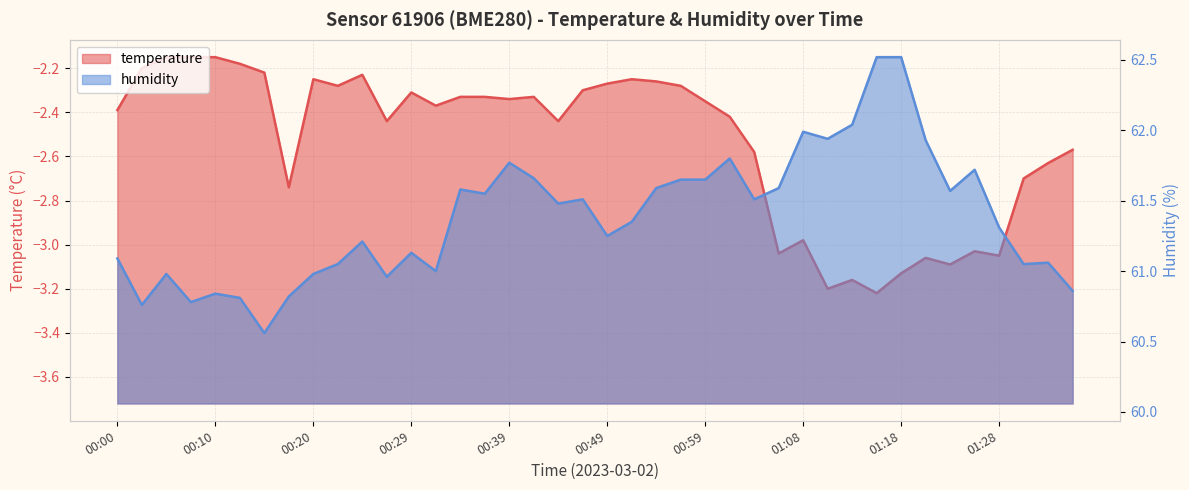

How many distinct data groups are displayed?

2